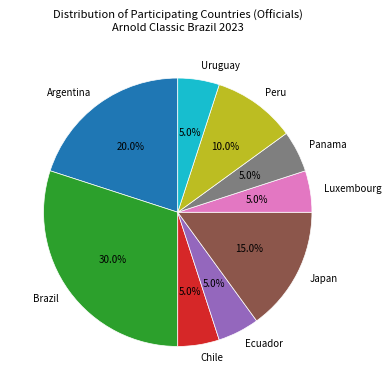

Which category has the biggest portion of the pie?

Brazil